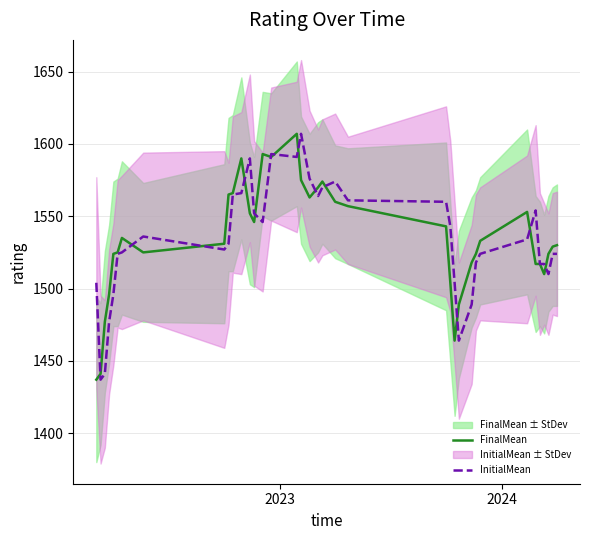

What is the highest value of the InitialMean series?

1607